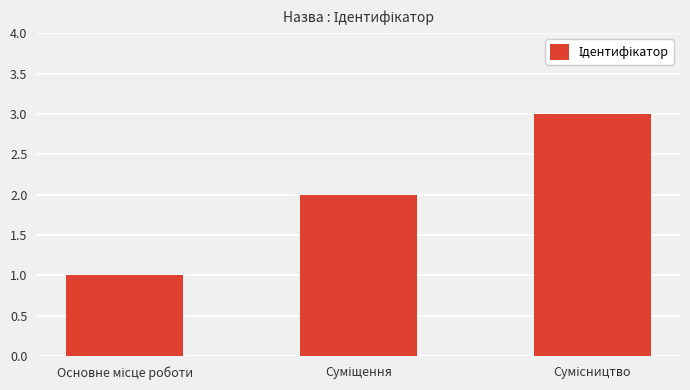

What is the maximum value shown in the chart?

3